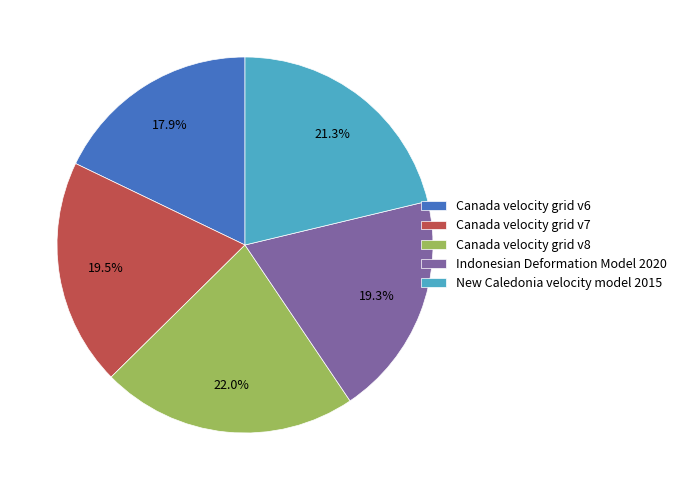

To the nearest percent, what is the difference between the New Caledonia velocity model 2015 and Indonesian Deformation Model 2020 slice percentages?

2%